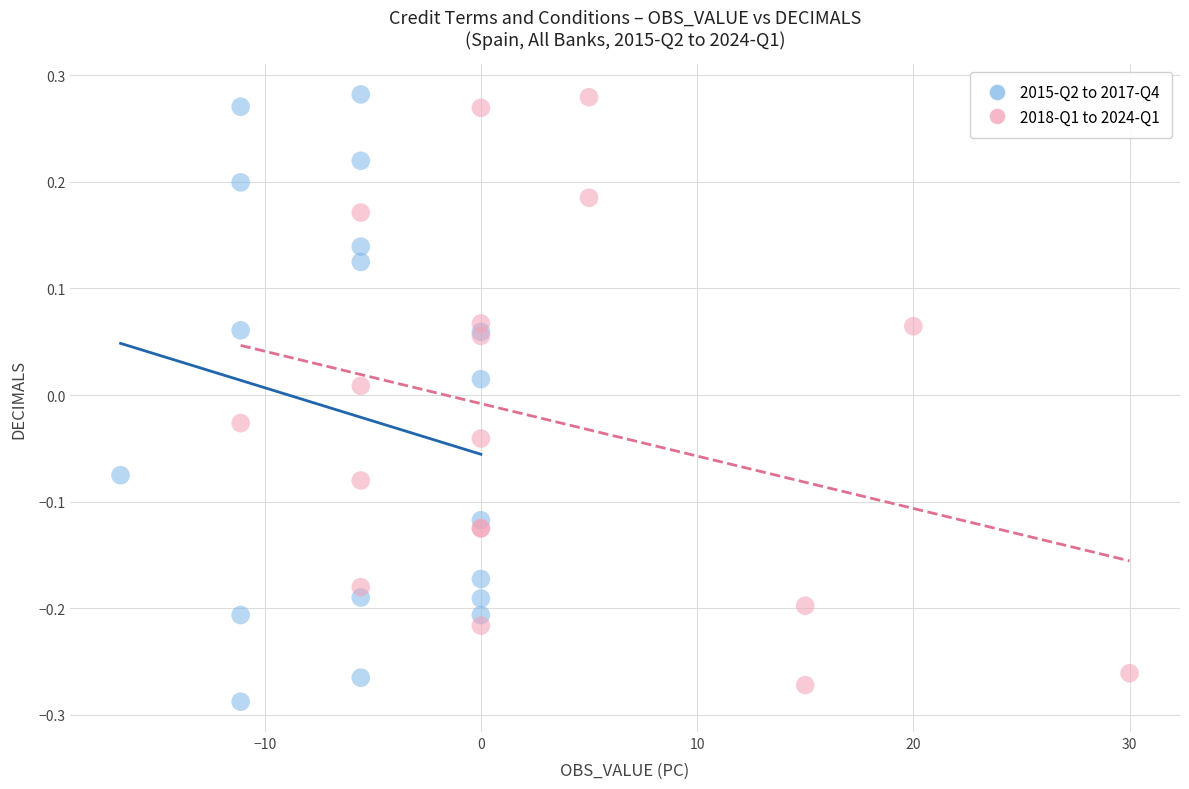

What are all the series names shown in the legend?

2015-Q2 to 2017-Q4, 2018-Q1 to 2024-Q1